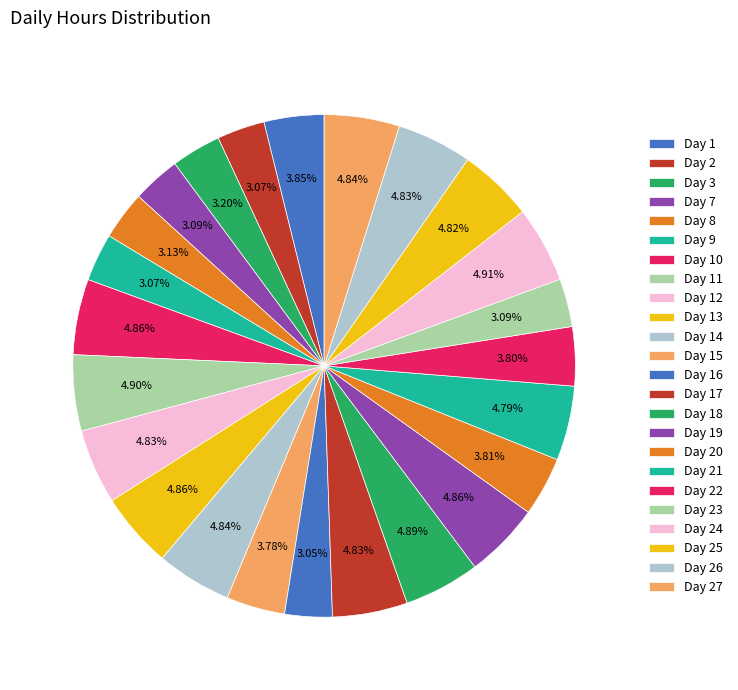

What is the total percentage of Day 27 and Day 17?

9.7%